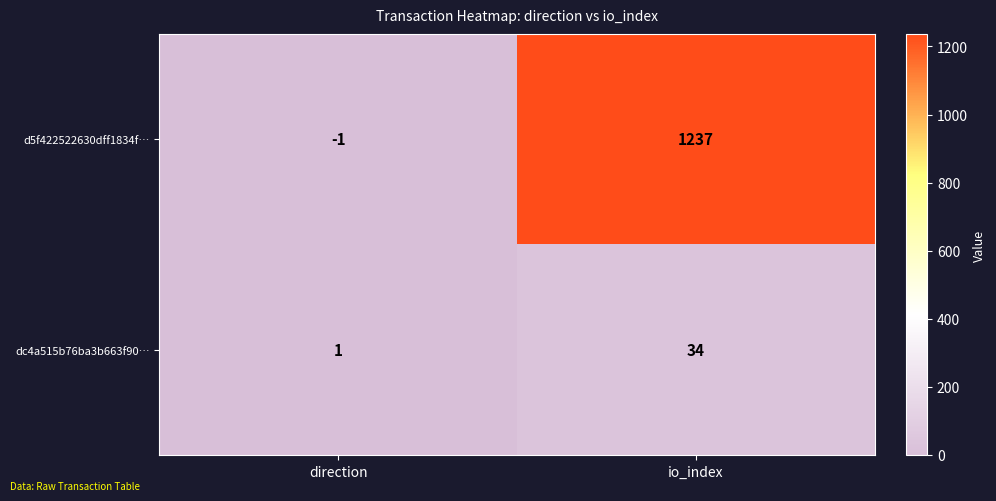

Which category has the highest value in the d5f422522630dff1834f… series?

io_index